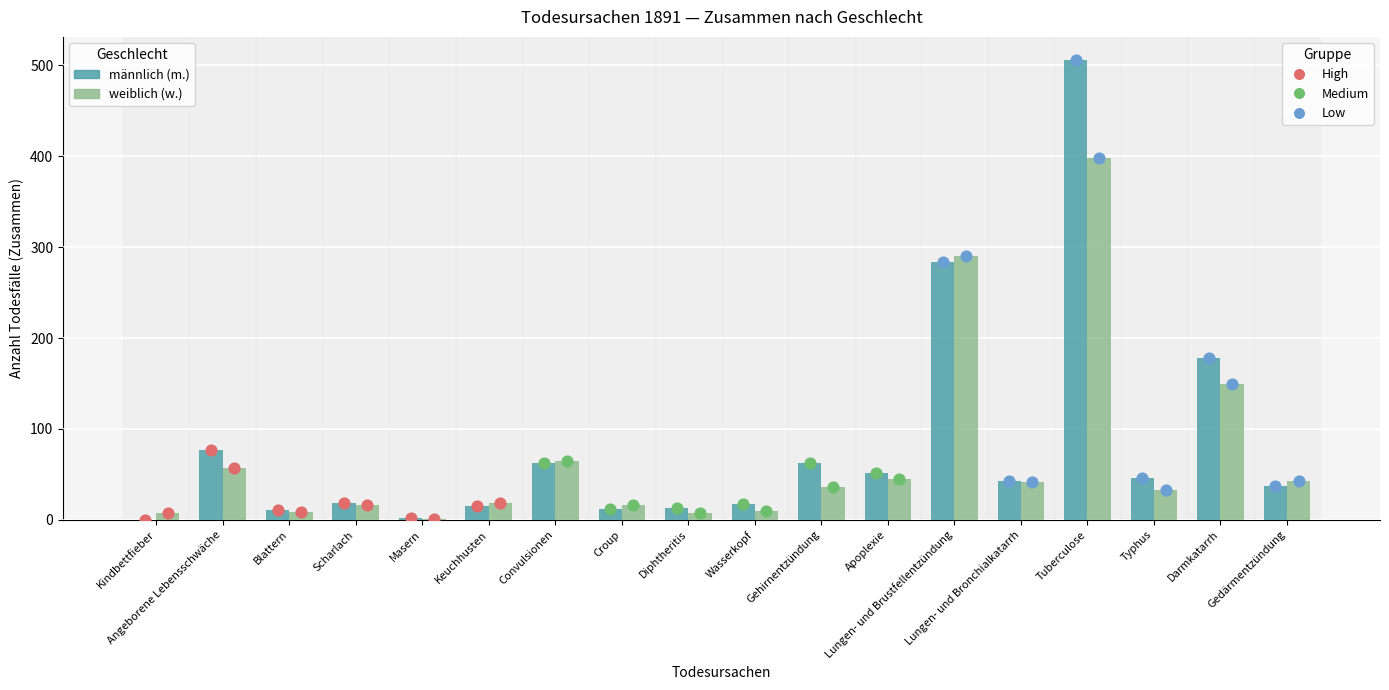

What is the total value across all series at Gedärmentzündung?

80